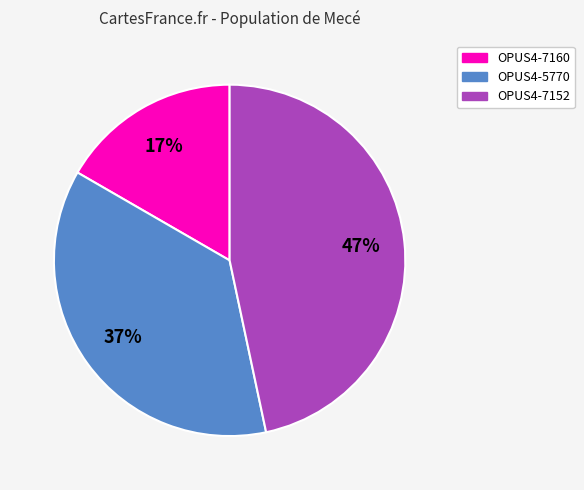

How many segments does this pie chart have?

3